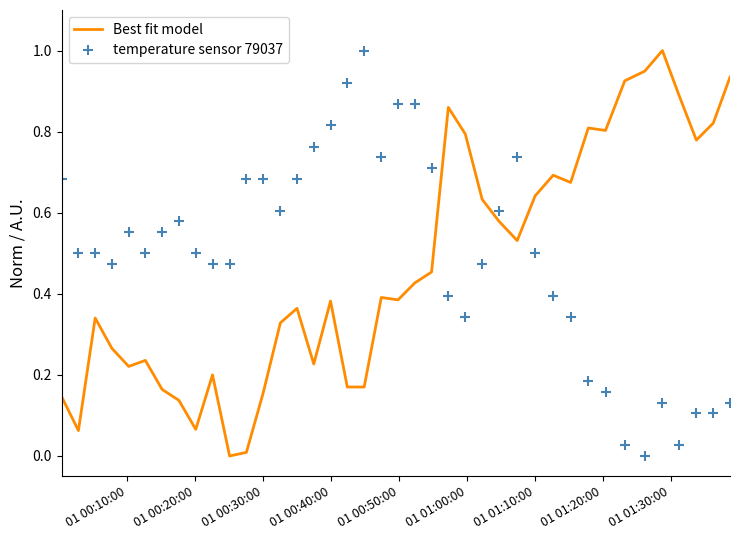

True or false: Best fit model has more than 1 interior local peaks.

True